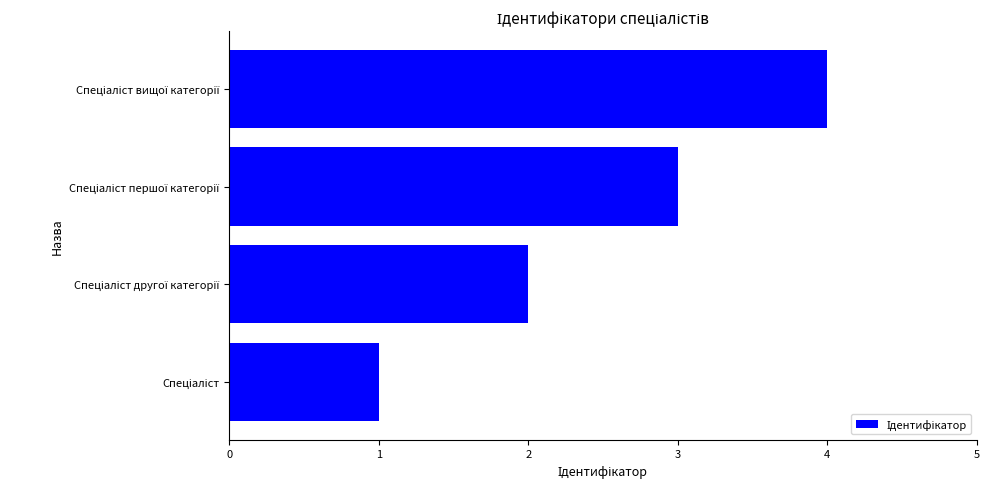

What is the difference between the maximum and minimum values?

3